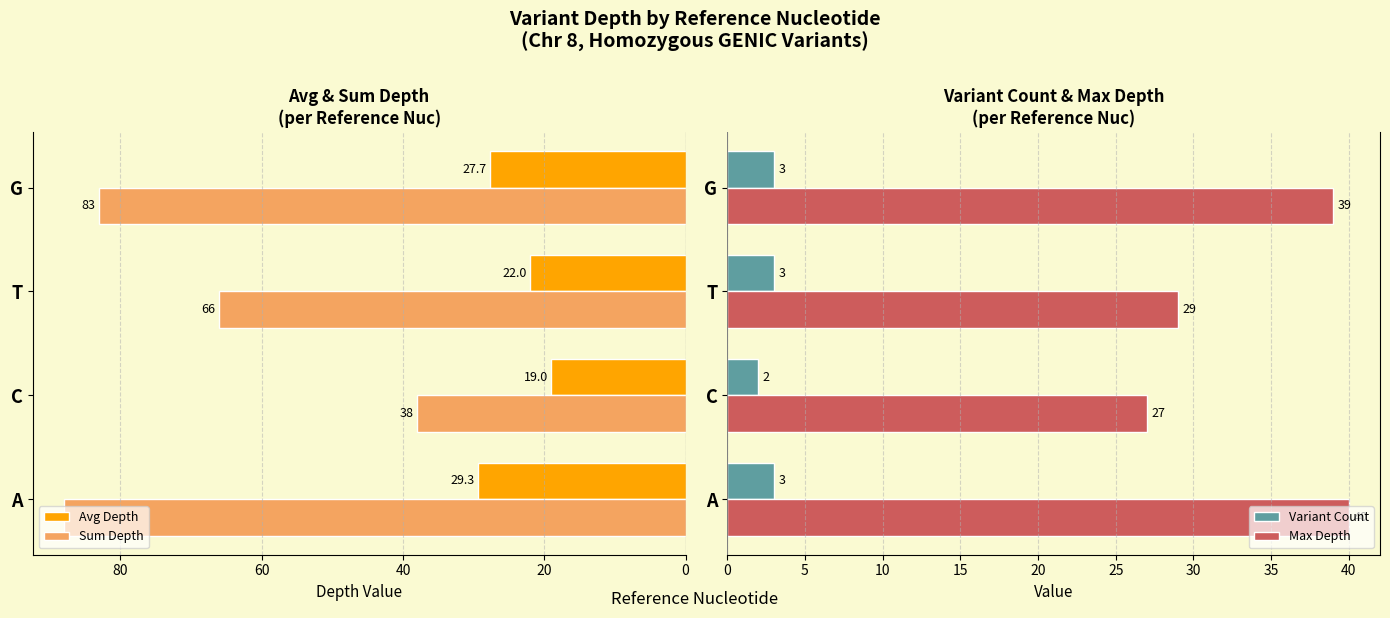

What is the average value of the Variant Count series?

3